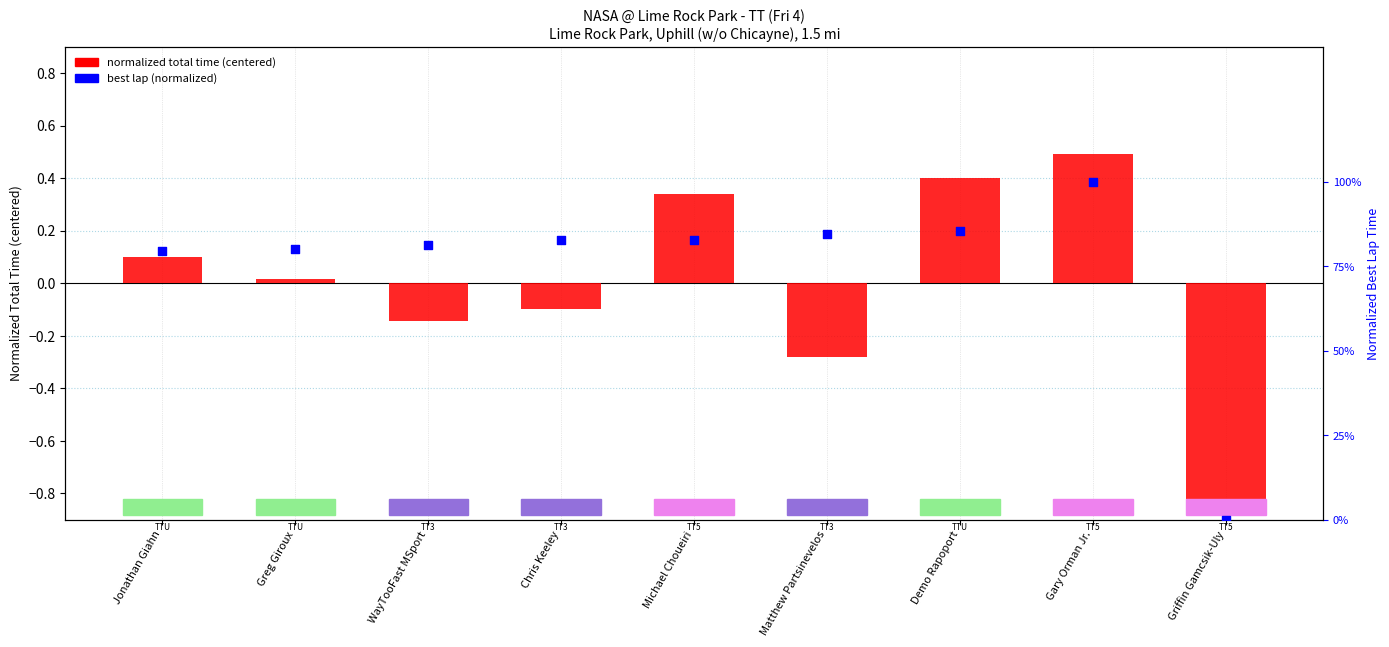

At which category is the sum across all series the highest?

Gary Orman Jr.